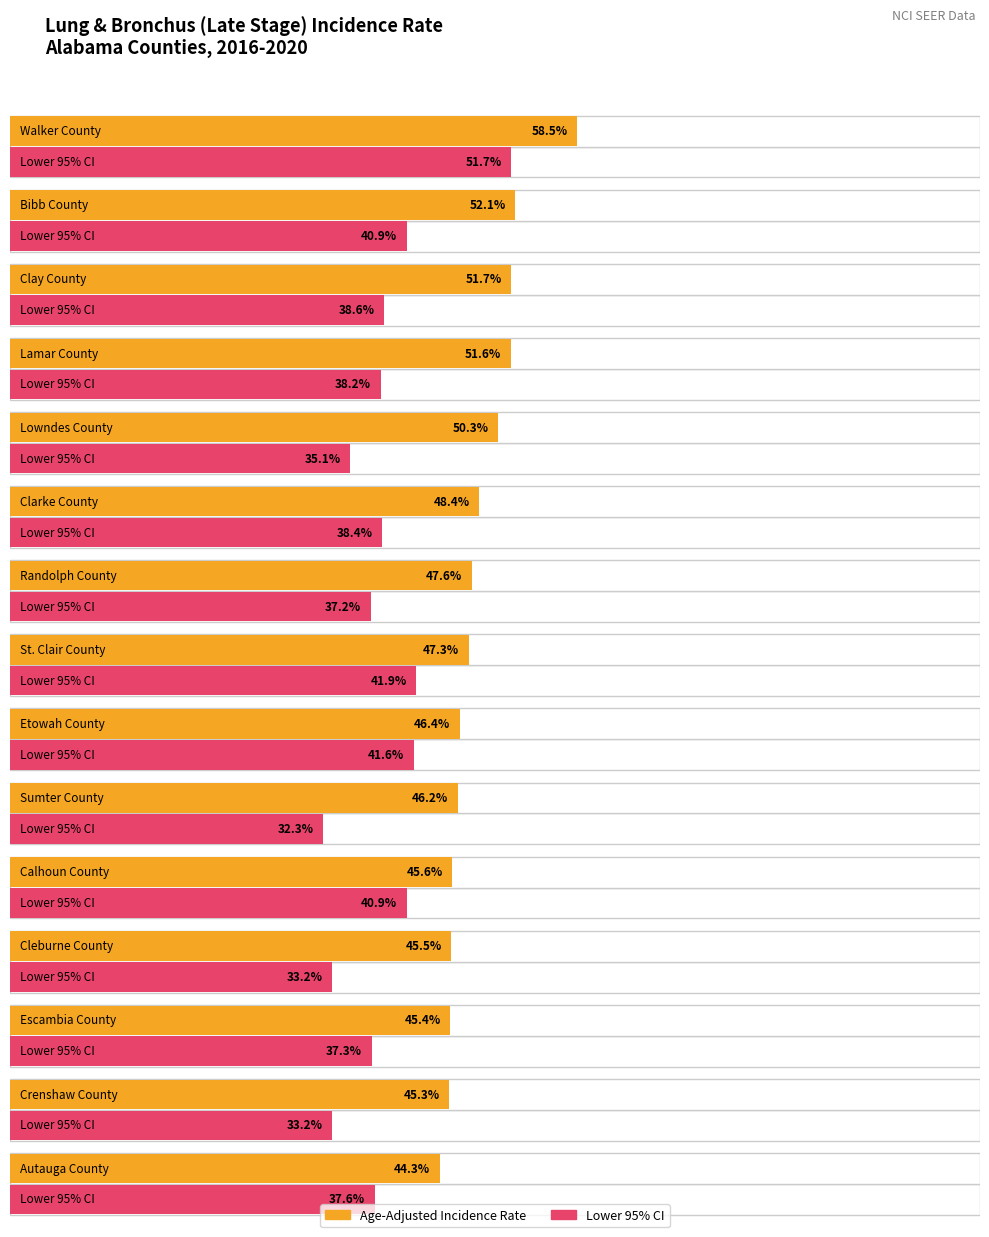

Reading right to left, extract all data points from this chart.

Age-Adjusted Incidence Rate: Autauga County=44.3	Crenshaw County=45.3	Escambia County=45.4	Cleburne County=45.5	Calhoun County=45.6	Sumter County=46.2	Etowah County=46.4	St. Clair County=47.3	Randolph County=47.6	Clarke County=48.4	Lowndes County=50.3	Lamar County=51.6	Clay County=51.7	Bibb County=52.1	Walker County=58.5
Lower 95% CI: Autauga County=37.6	Crenshaw County=33.2	Escambia County=37.3	Cleburne County=33.2	Calhoun County=40.9	Sumter County=32.3	Etowah County=41.6	St. Clair County=41.9	Randolph County=37.2	Clarke County=38.4	Lowndes County=35.1	Lamar County=38.2	Clay County=38.6	Bibb County=40.9	Walker County=51.7